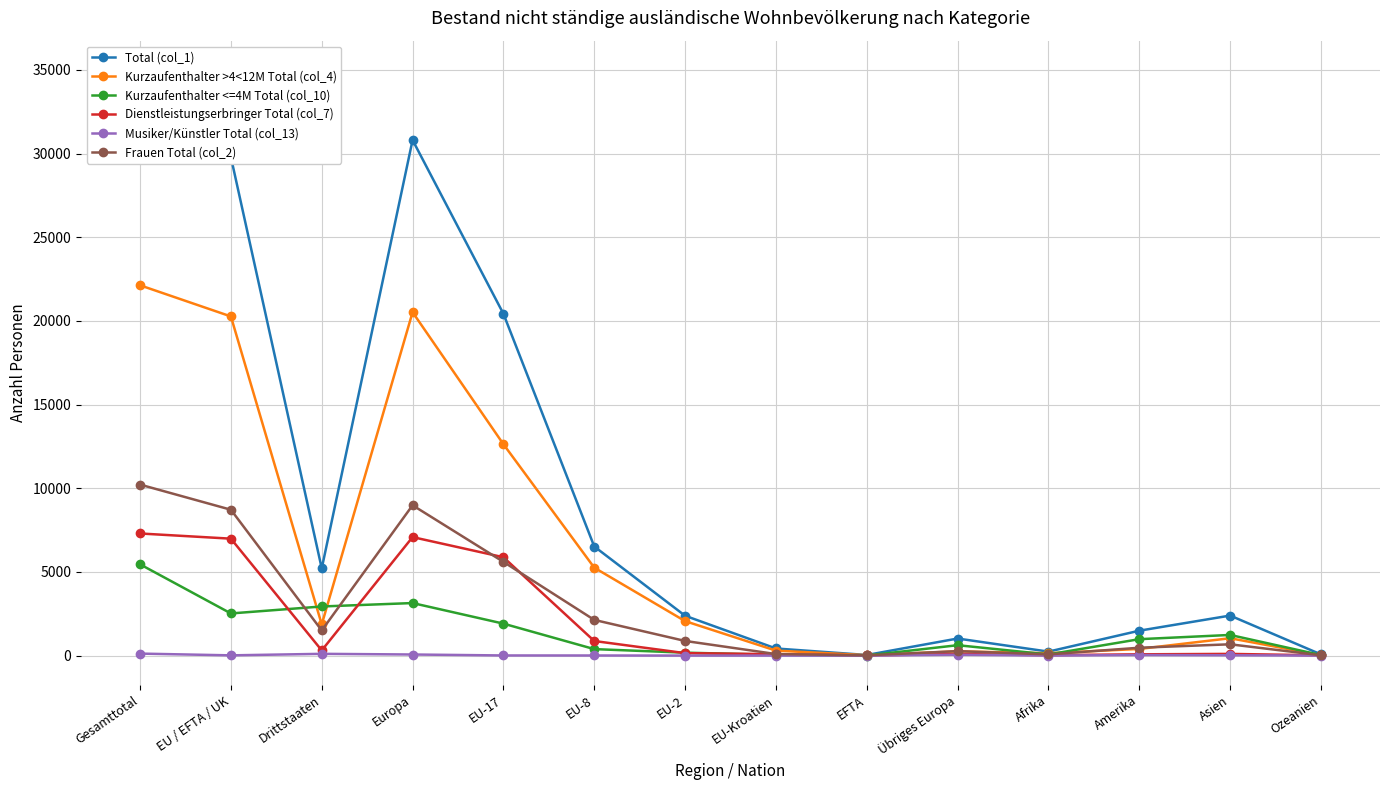

What is the value of the Kurzaufenthalter <=4M Total (col_10) point at the 4th from the left?

3140